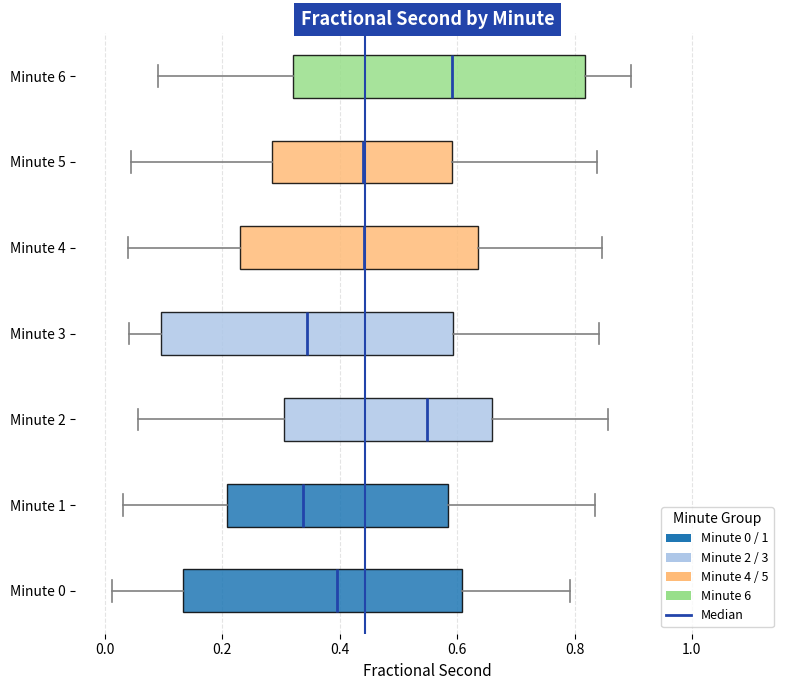

Reading bottom to top, transcribe this box plot: for each box, give where its median line is, the range the box spans, and where its two whiskers end, as read against the x-axis. The values are not printed on the chart, so give them approximately, as read against the axis.

Minute 0: median 0.40, box 0.14 to 0.60, whiskers 0.02 to 0.80
Minute 1: median 0.34, box 0.20 to 0.58, whiskers 0.04 to 0.84
Minute 2: median 0.54, box 0.30 to 0.66, whiskers 0.06 to 0.86
Minute 3: median 0.34, box 0.10 to 0.60, whiskers 0.04 to 0.84
Minute 4: median 0.44, box 0.24 to 0.64, whiskers 0.04 to 0.84
Minute 5: median 0.44, box 0.28 to 0.60, whiskers 0.04 to 0.84
Minute 6: median 0.60, box 0.32 to 0.82, whiskers 0.10 to 0.90